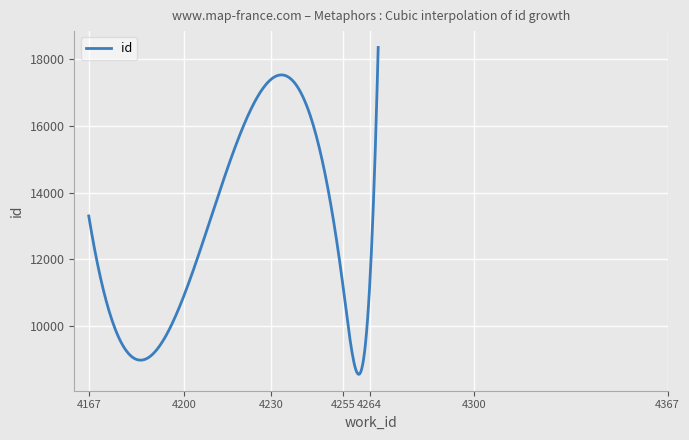

What is the difference between the maximum and second lowest values?

7599